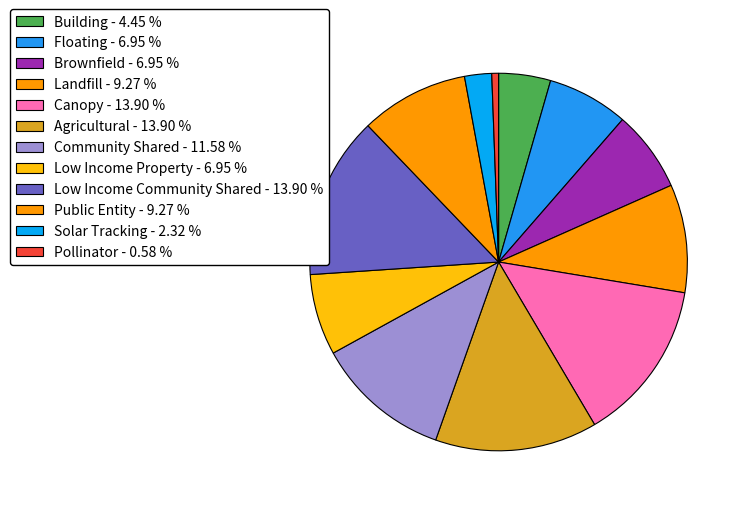

Between Brownfield and Solar Tracking, which is larger?

Brownfield